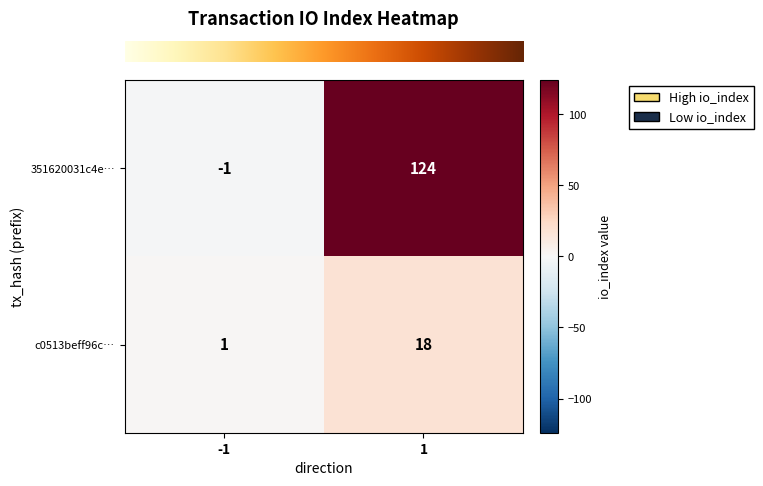

Read the 351620031c4e… value at 1.

124